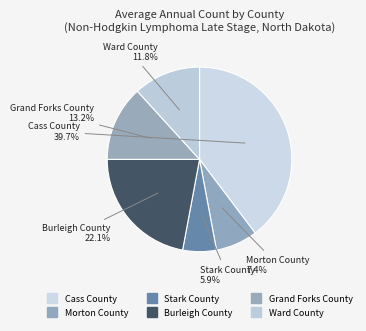

What is the largest slice in the pie chart?

Cass County